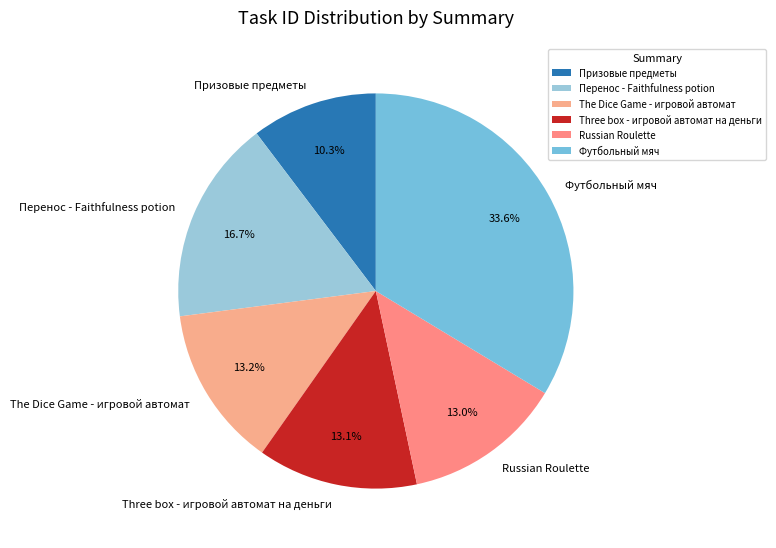

To the nearest percent, what portion does Перенос - Faithfulness potion represent?

17%